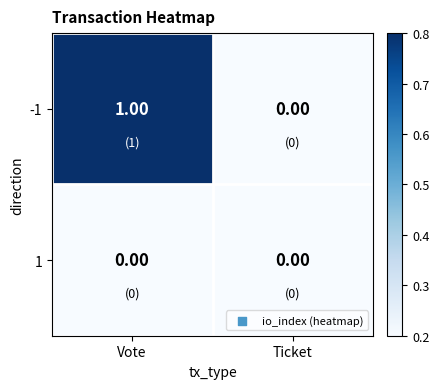

What is the maximum value shown in the chart?

1